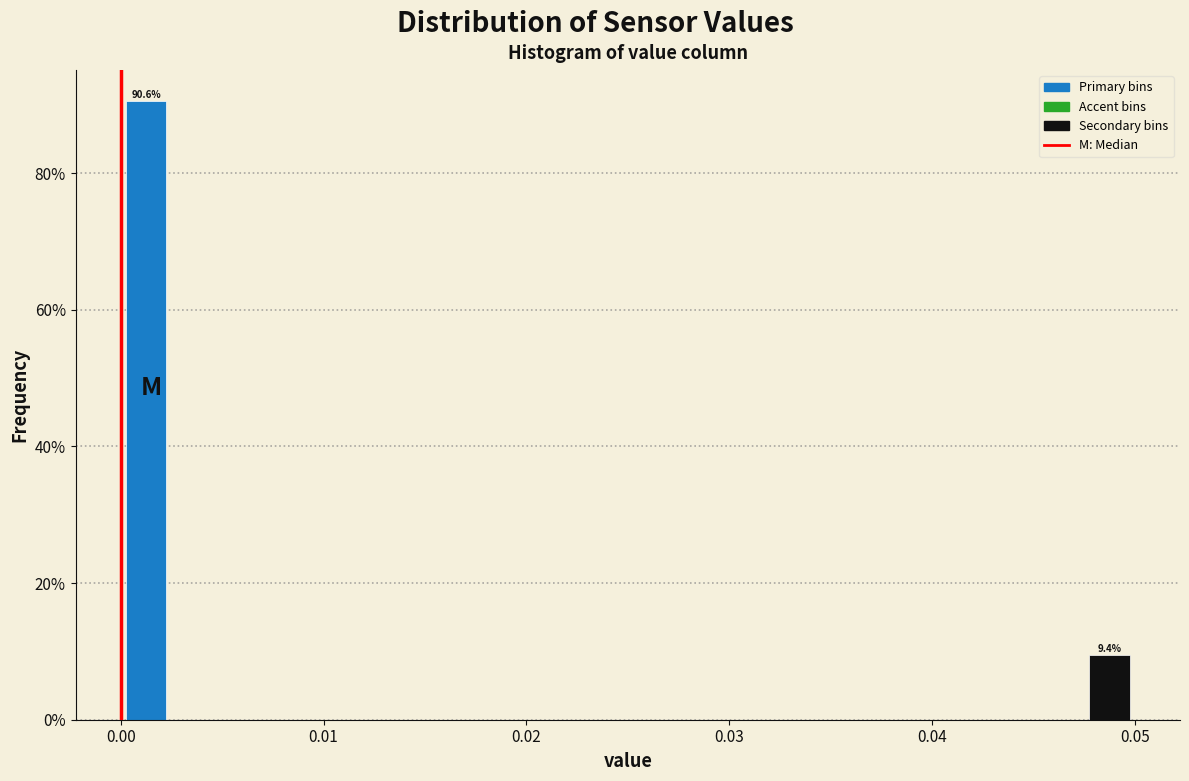

Read against the x-axis, roughly where is the centre of the tallest bar?

0.001